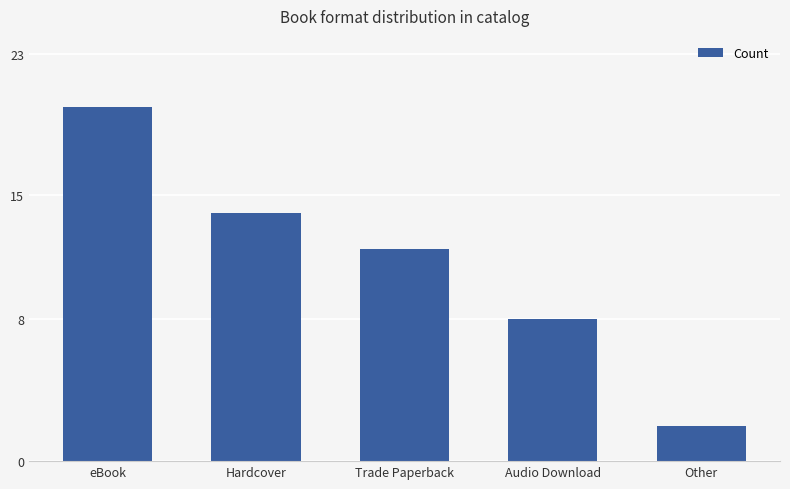

What is the sum of all values?

56